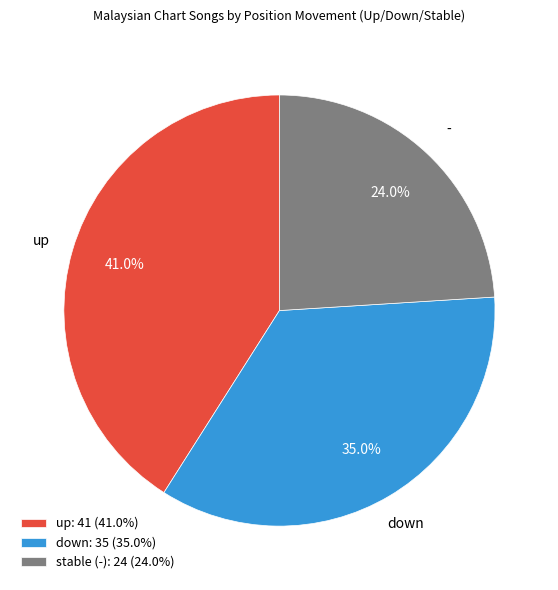

Does any single category account for the majority?

No